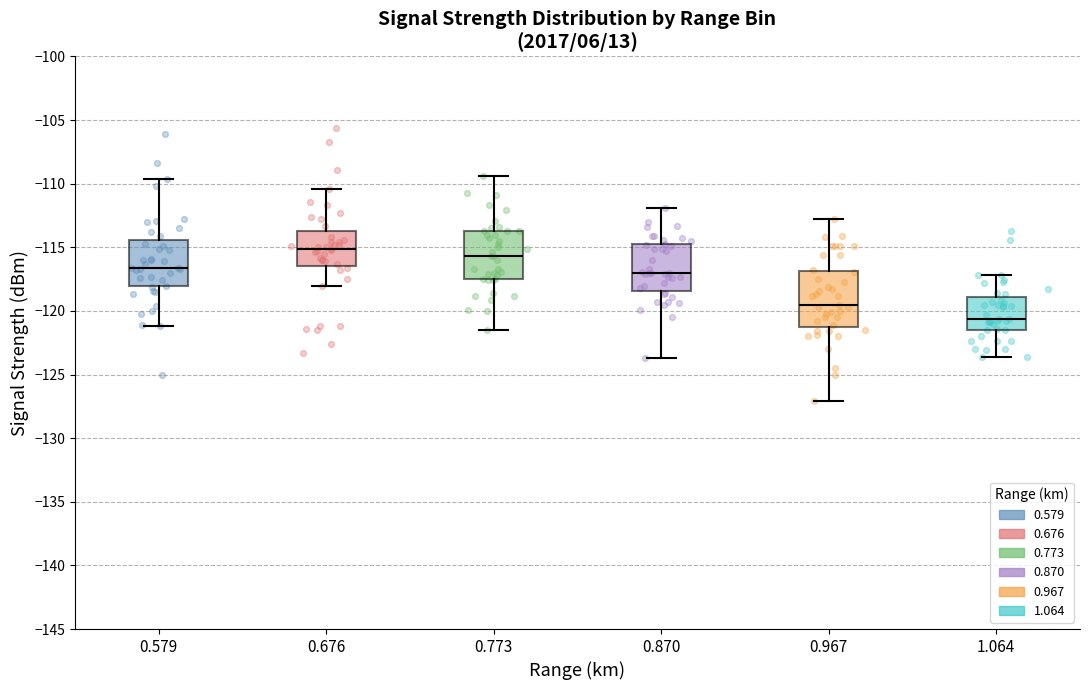

Comparing the boxes themselves (not the whiskers), which one is the tallest?

0.967